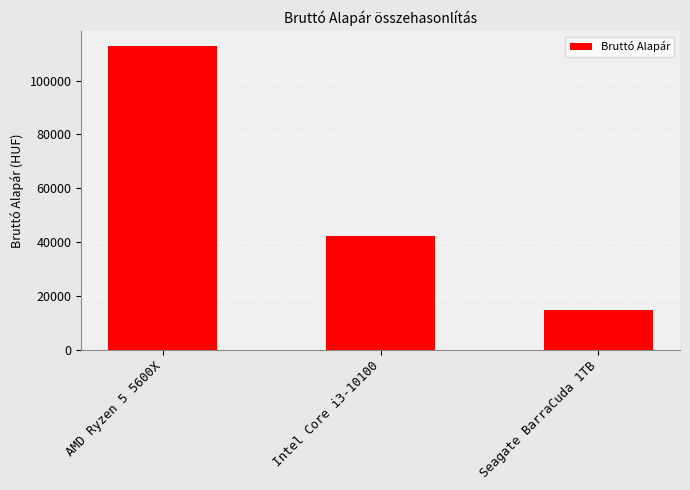

Between Intel Core i3-10100 and AMD Ryzen 5 5600X, which is larger?

AMD Ryzen 5 5600X